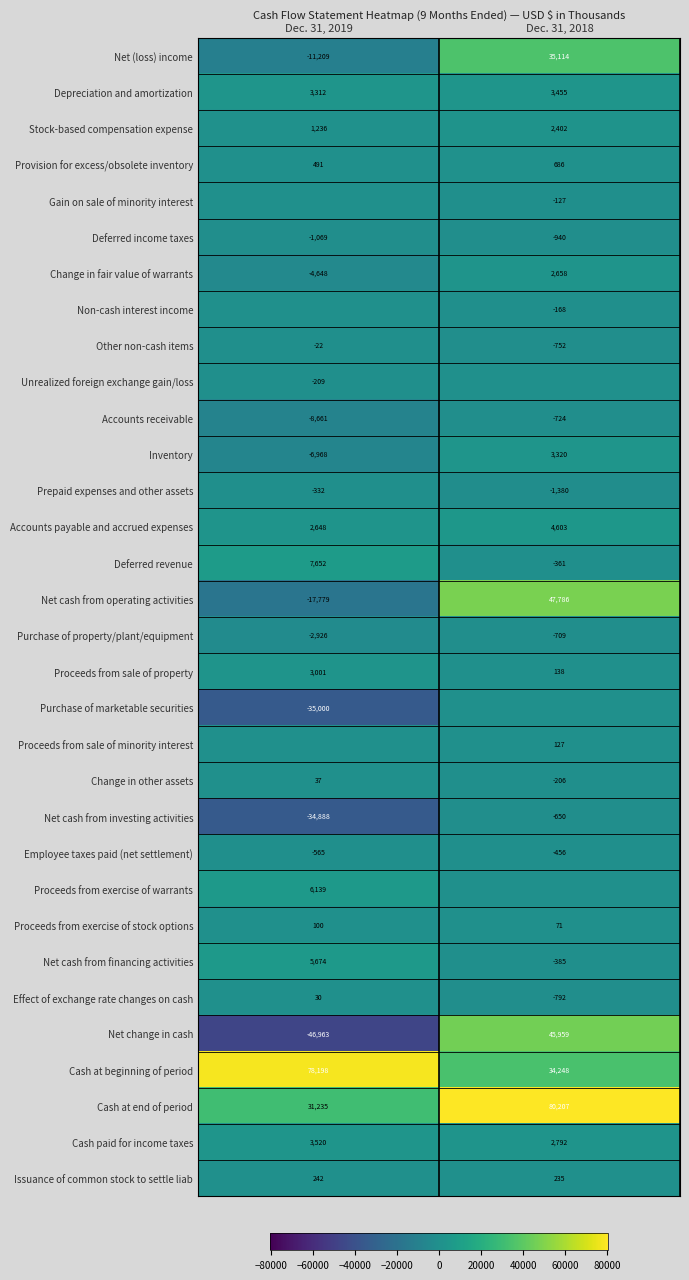

List the labels in order of Cash at end of period value, smallest first.

Dec. 31, 2019, Dec. 31, 2018